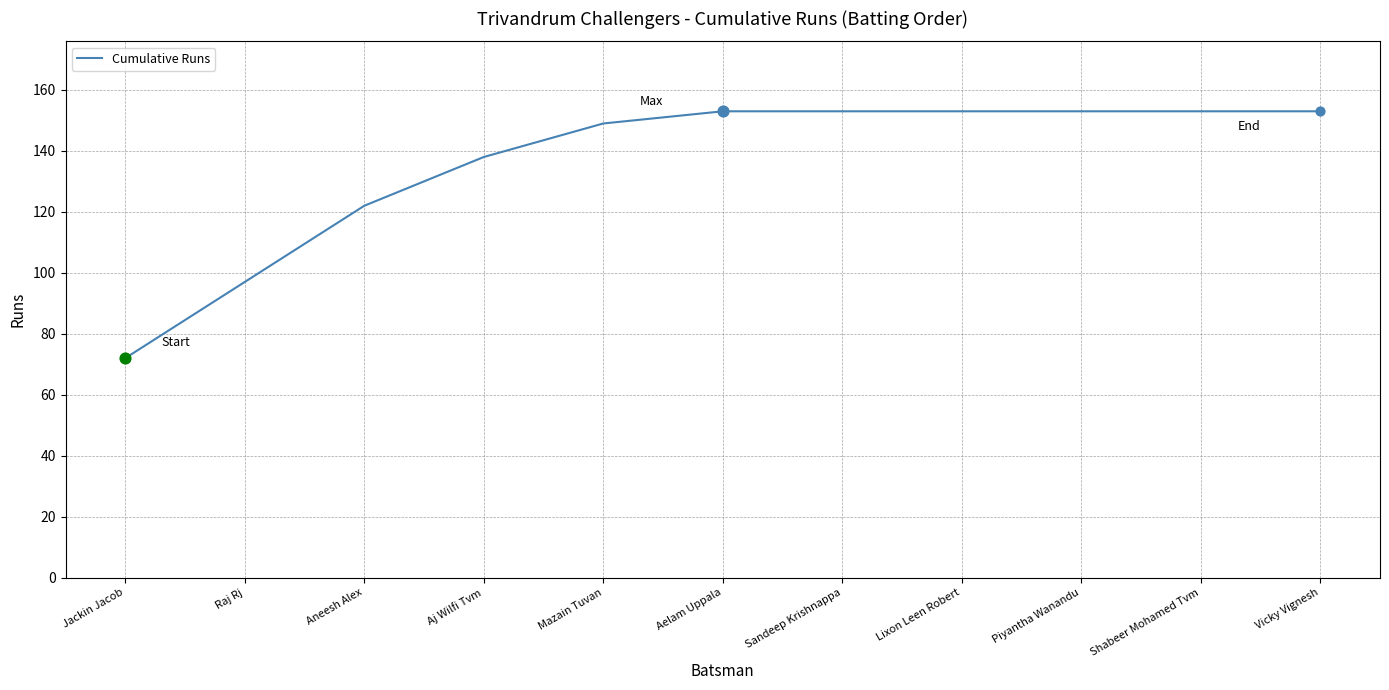

What is the change in value from Aj Wilfi Tvm to Vicky Vignesh?

+15